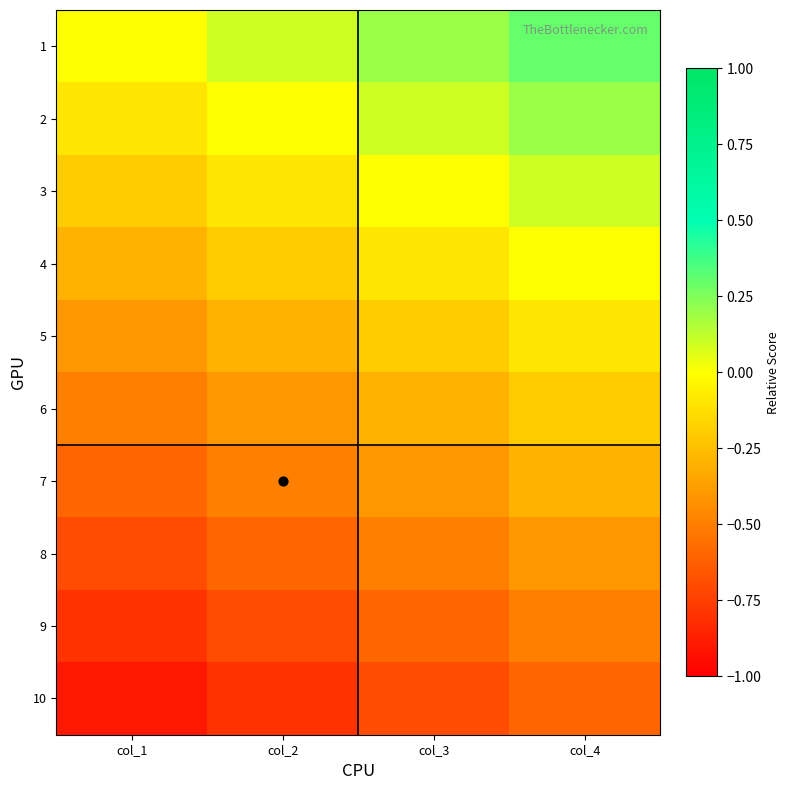

How many data points does each series have?

4